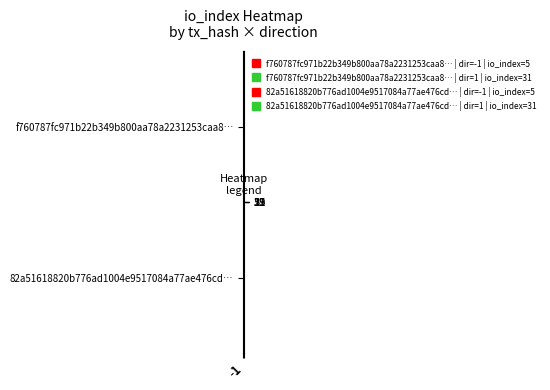

Reading right to left, what are all the values shown in this chart?

f760787fc971b22b349b800aa78a2231253caa8…: 1=31	-1=5
82a51618820b776ad1004e9517084a77ae476cd…: 1=31	-1=5